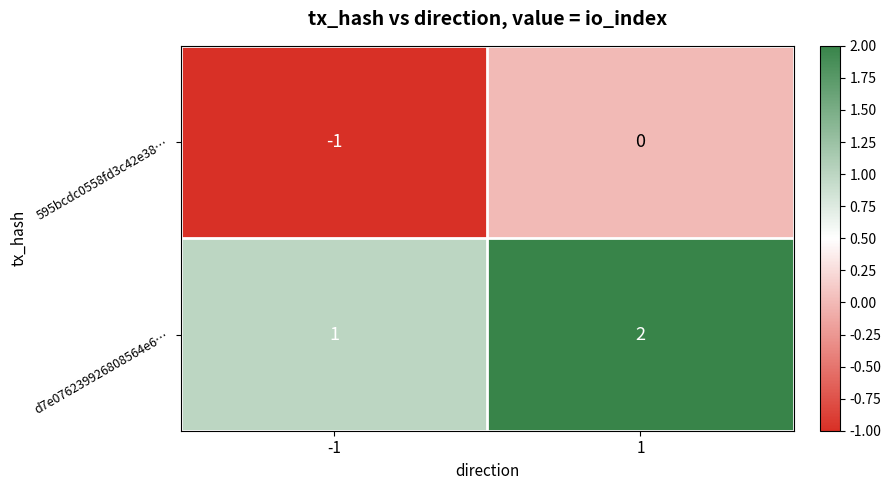

Reading left to right, list all the values displayed in this chart.

595bcdc0558fd3c42e38…: -1	0
d7e076239926808564e6…: 1	2